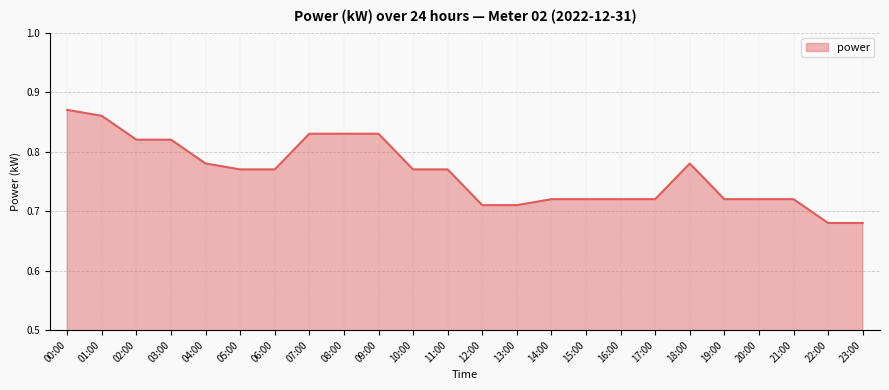

Count the values in the range 0 to 1.

24